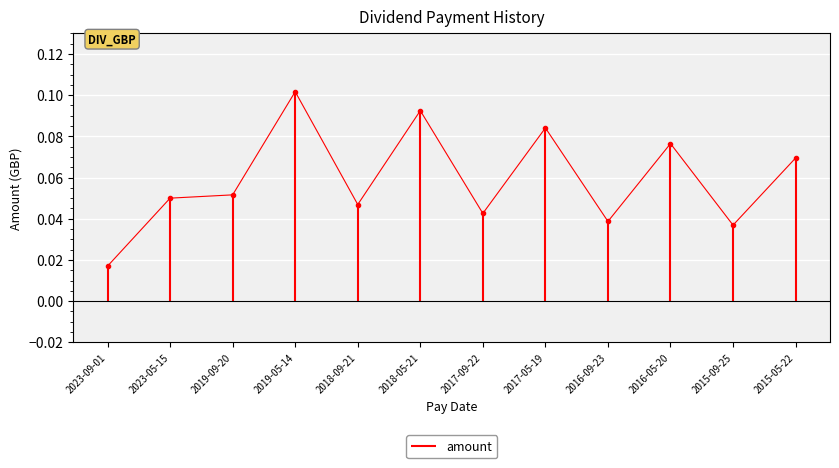

Count the values in the range 0 to 1.

12